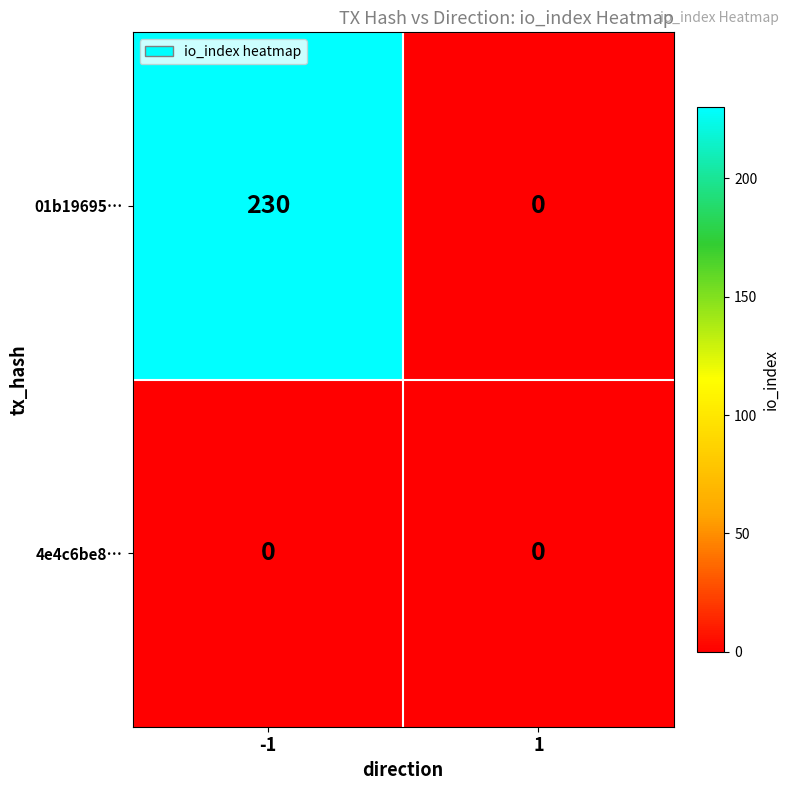

The 4e4c6be8… series shows 0 at 1. True or false?

True